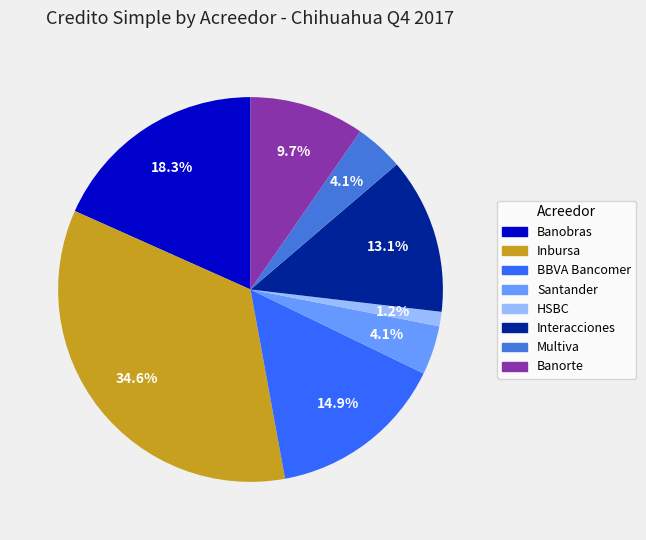

How much of the chart is everything except Banobras?

81.7%